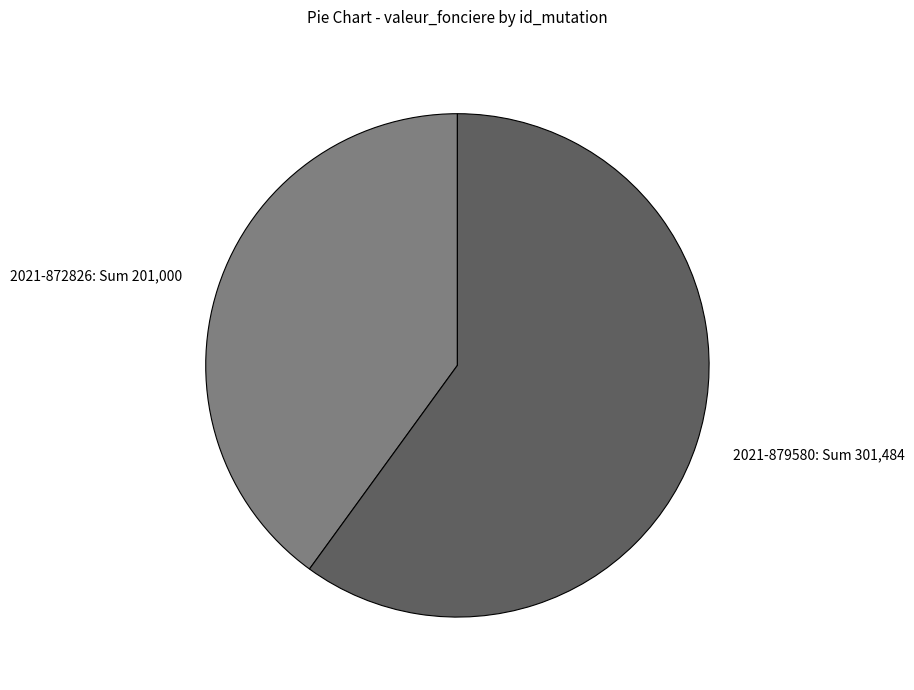

Count the number of slices in the pie.

2